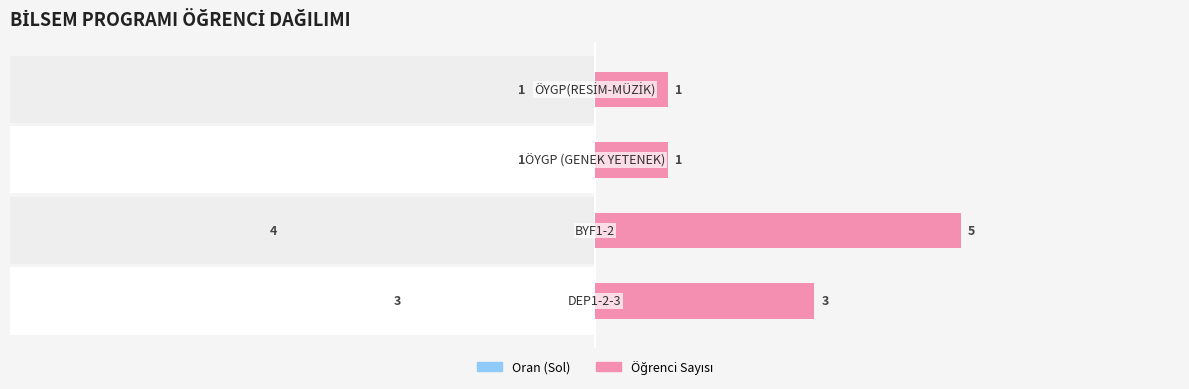

How many data points does each series have?

4